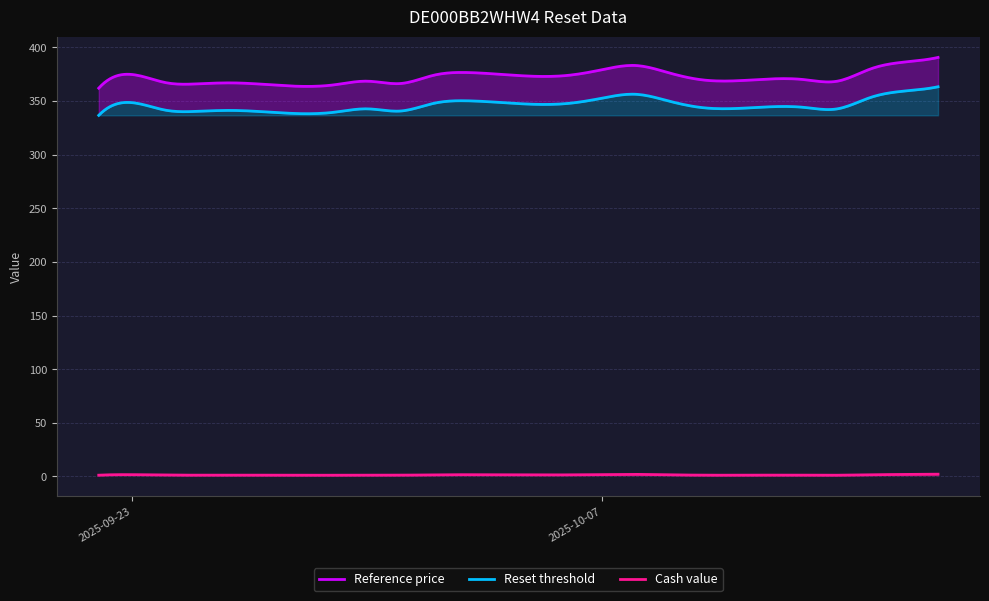

What is the value of the Cash value point at the 16th from the left?

1.2